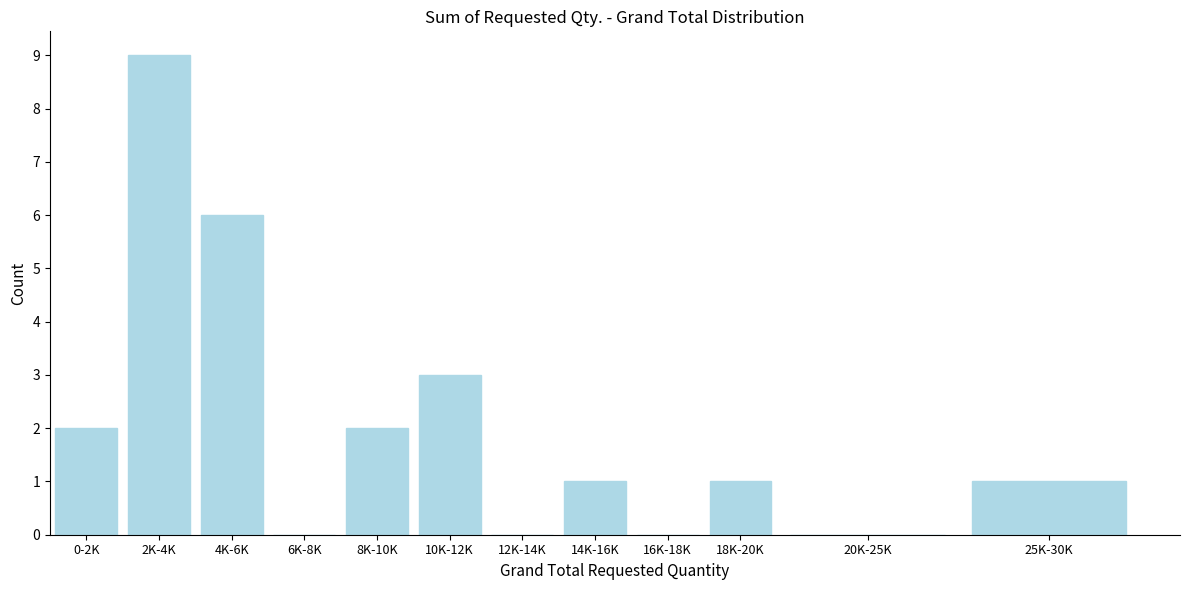

Reading left to right, list all the values displayed in this chart.

0-2K=2	2K-4K=9	4K-6K=6	6K-8K=0	8K-10K=2	10K-12K=3	12K-14K=0	14K-16K=1	16K-18K=0	18K-20K=1	20K-25K=0	25K-30K=1